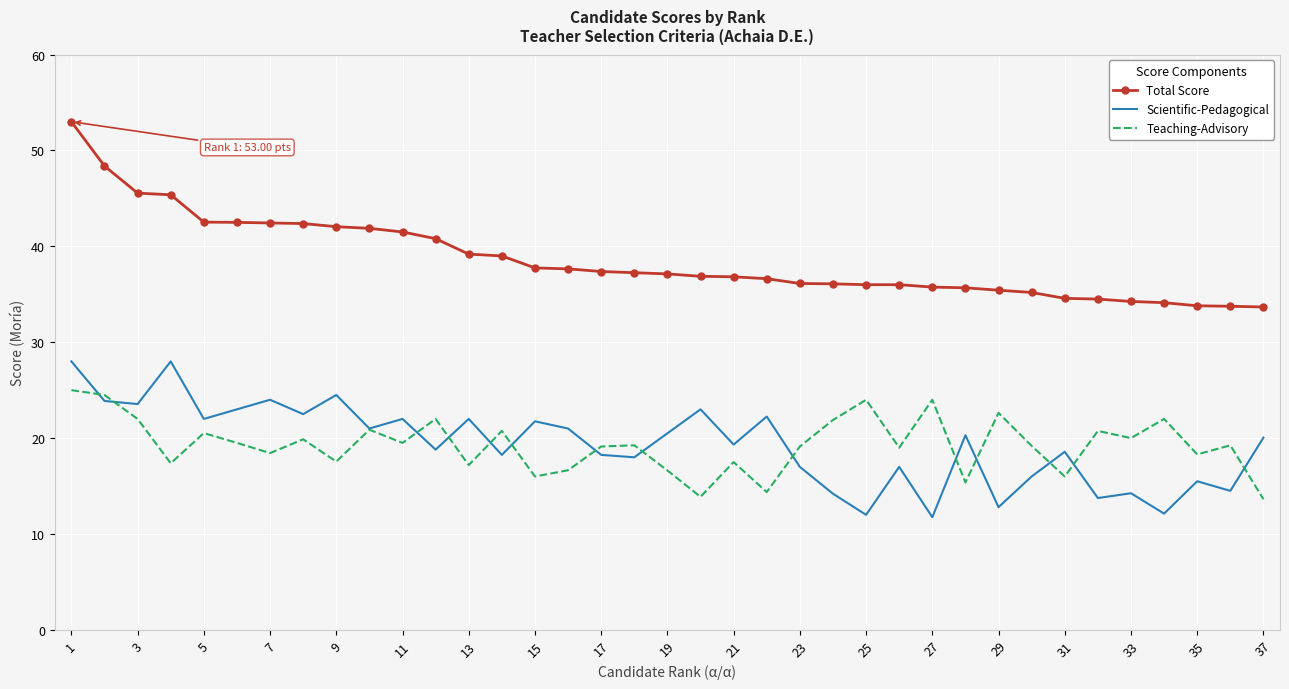

What is the highest value of the Total Score series?

53.0